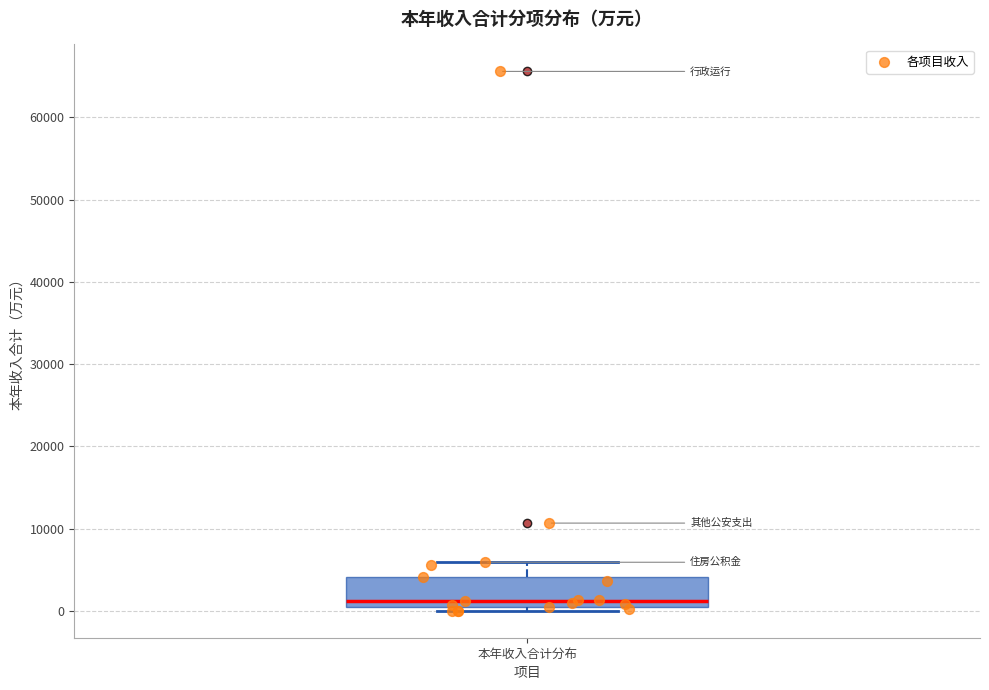

Where is the upper edge of the box for 本年收入合计分布 on the y-axis? The values are not printed on the chart, so give them approximately, as read against the axis.

4000